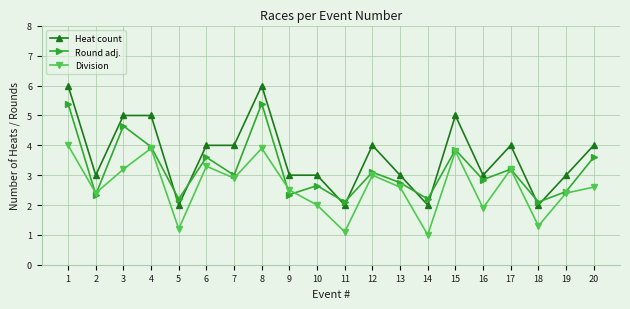

What is the highest value of the Heat count series?

6.0